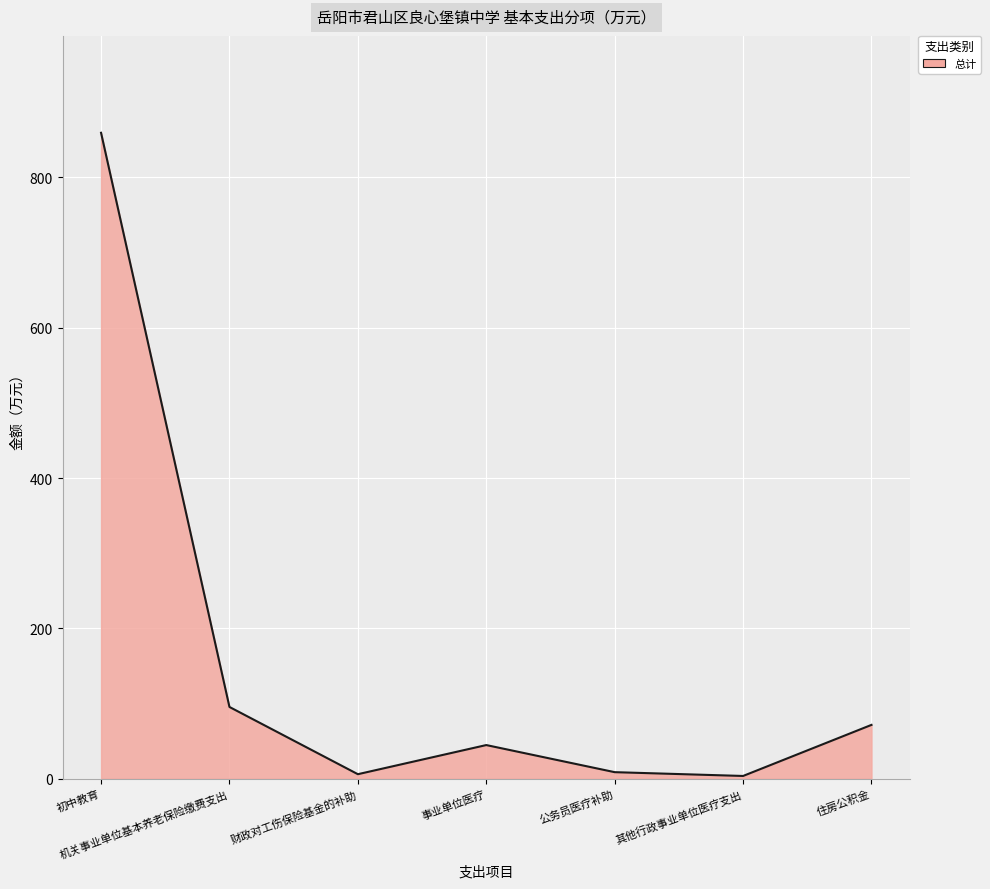

How many lines are shown in the chart?

1